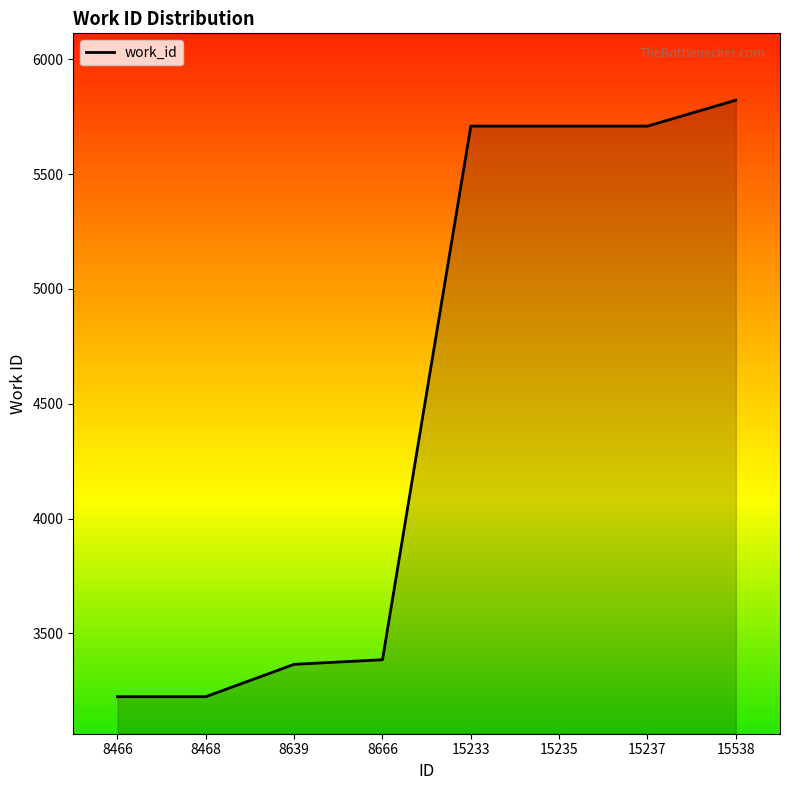

Reading left to right, extract all data points from this chart.

3224	3224	3365	3385	5709	5709	5709	5822